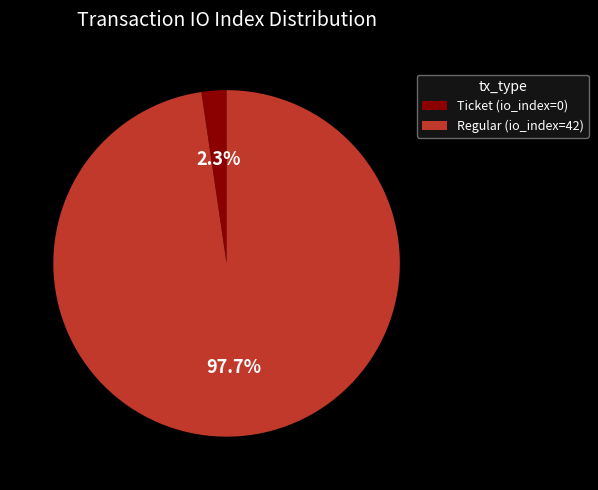

True or false: Regular (io_index=42) accounts for 89% of the total.

False